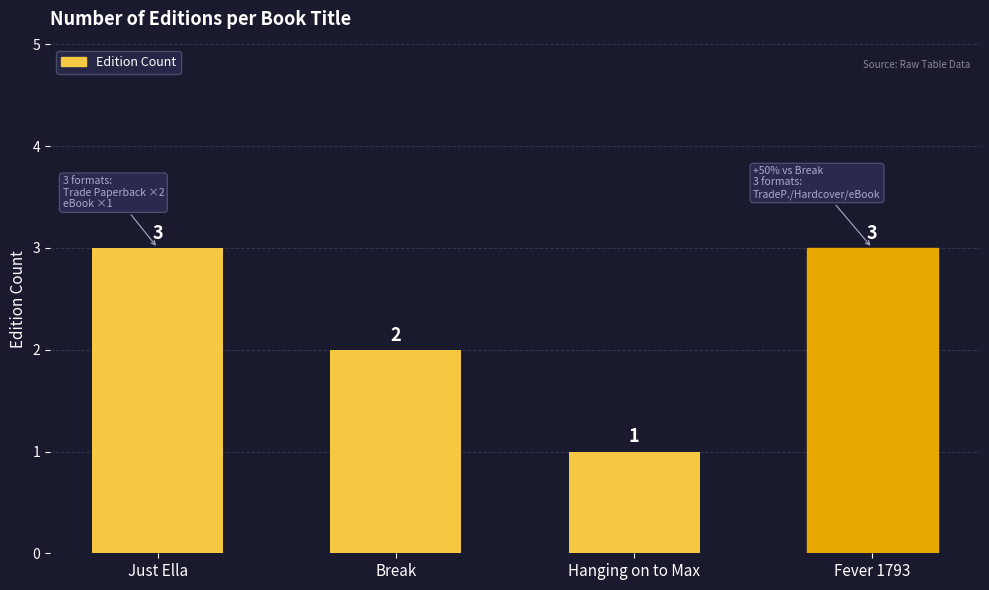

What is the label of the 3rd bar from the right?

Break